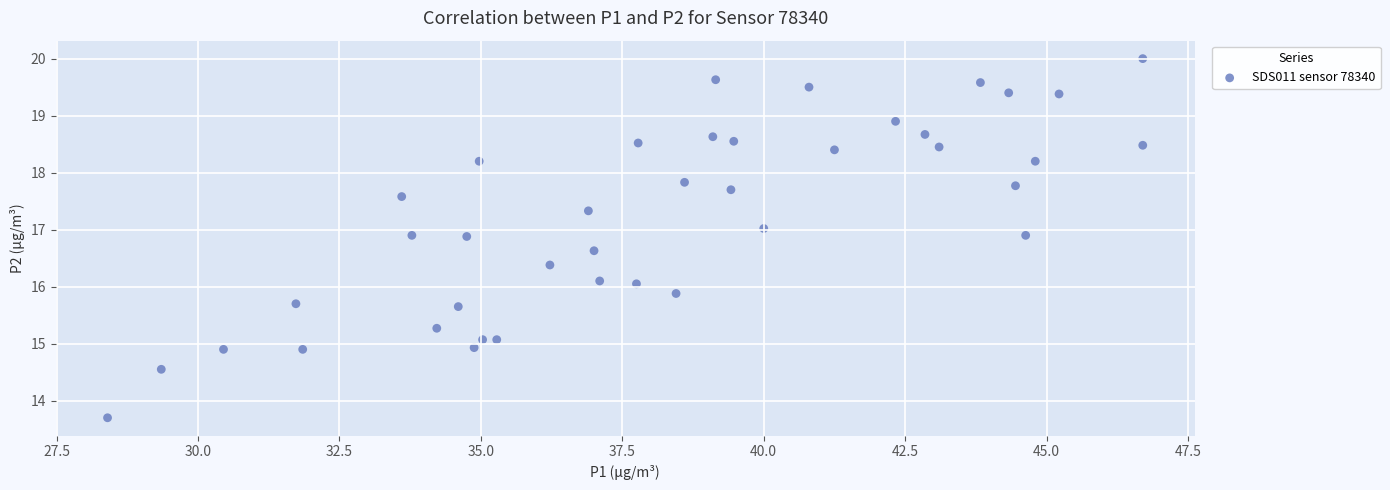

What is the range of X values (max minus min)?

18.3